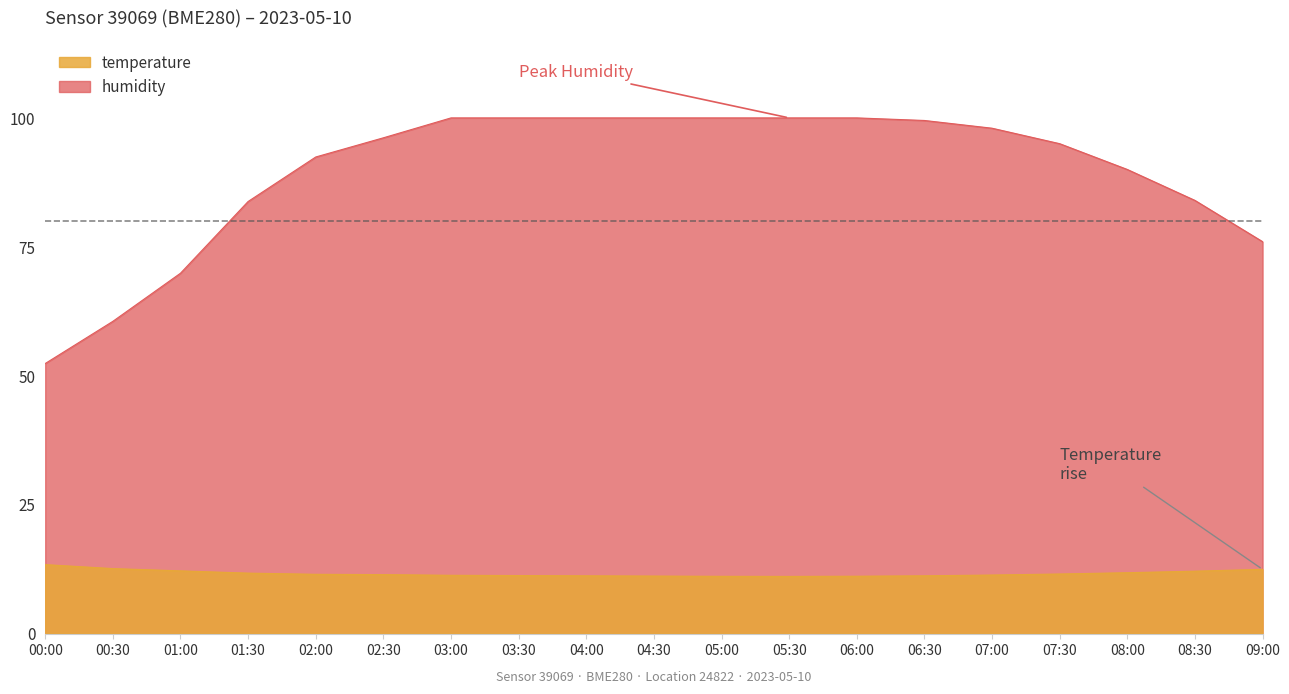

True or false: humidity and temperature intersect in this chart.

False